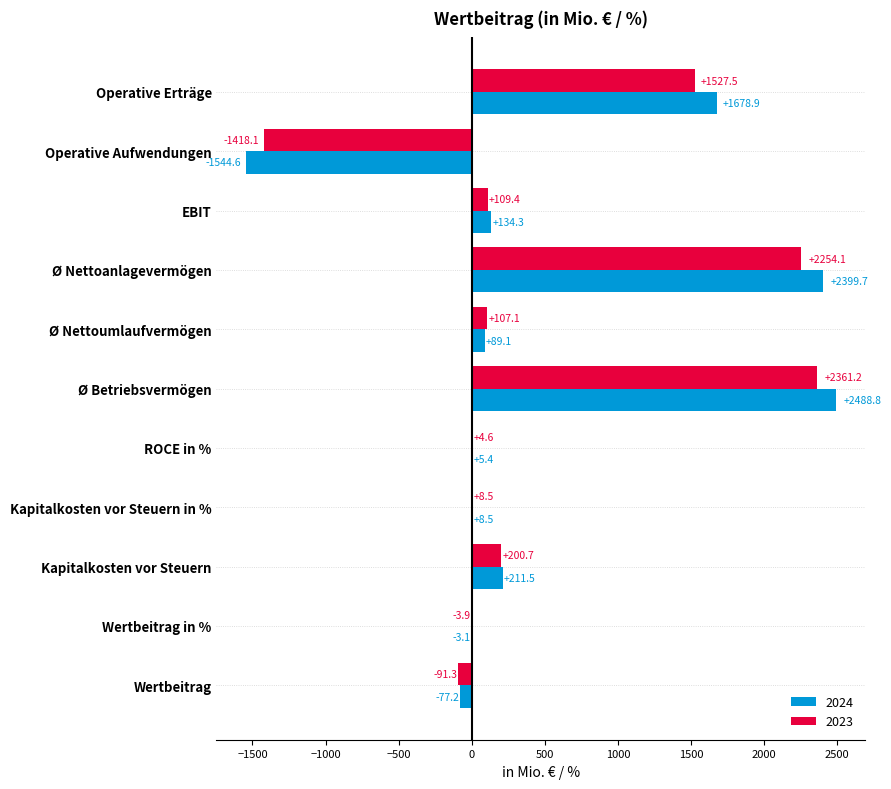

Which category has the highest value across all series?

Ø Betriebsvermögen